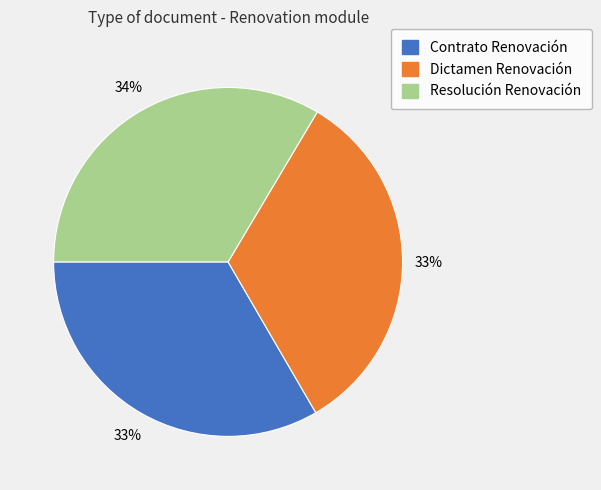

What is the ratio of the value at Dictamen Renovación to the value at Resolución Renovación?

1.0